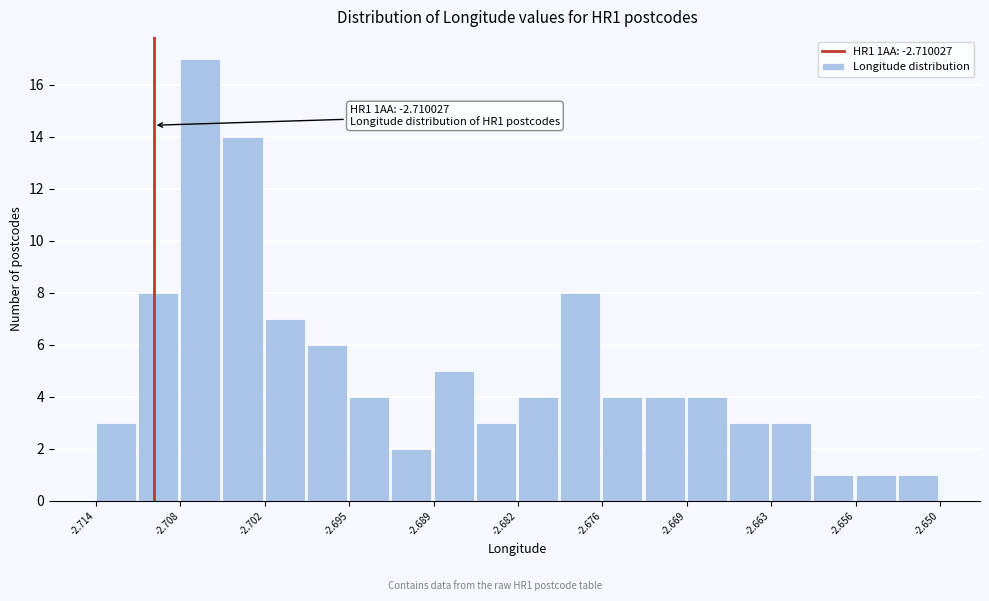

Read against the x-axis, roughly where is the centre of the tallest bar?

-2.706